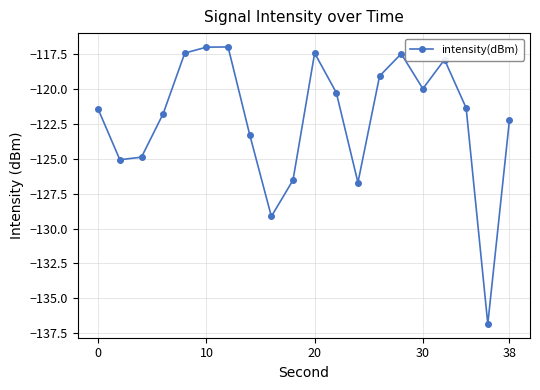

What is the sum of all values?

-2442.8